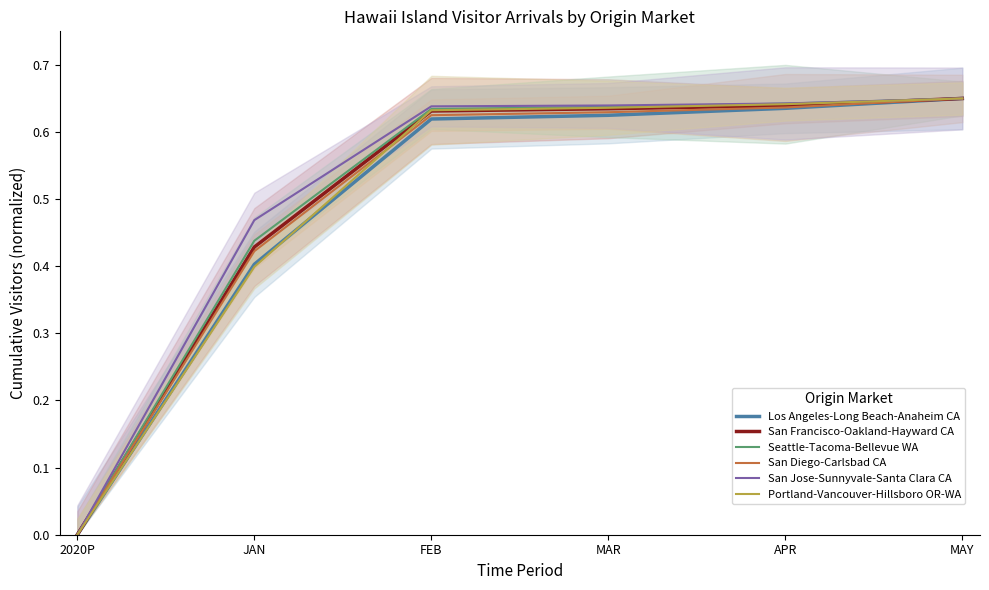

True or false: Seattle-Tacoma-Bellevue WA and Portland-Vancouver-Hillsboro OR-WA cross at least once.

False